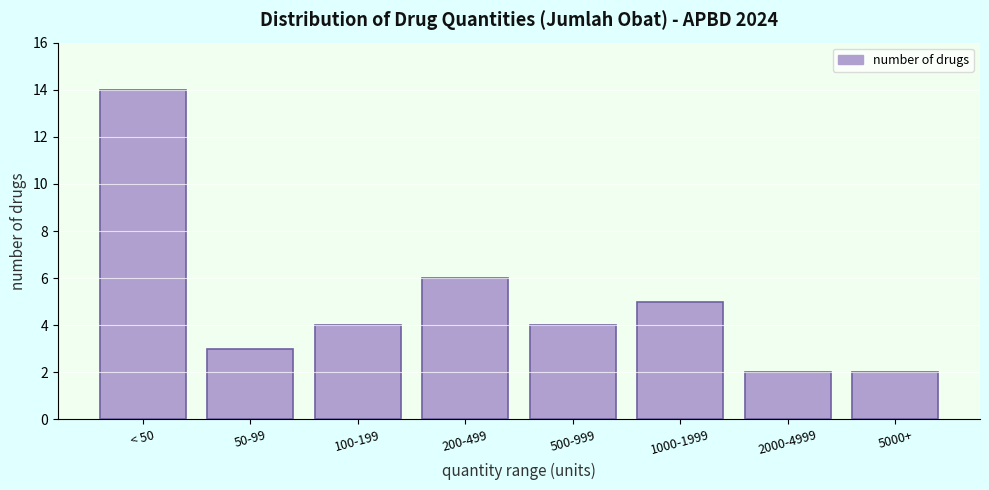

Reading left to right, extract all data points from this chart.

< 50=14	50-99=3	100-199=4	200-499=6	500-999=4	1000-1999=5	2000-4999=2	5000+=2